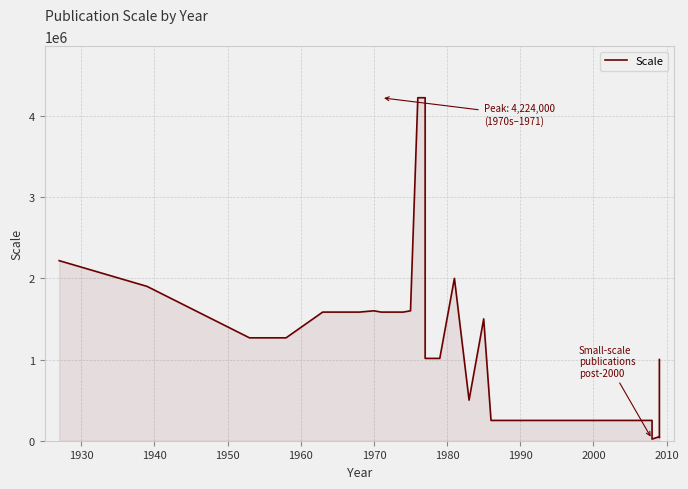

What is the difference between the second highest and minimum values?

4204000